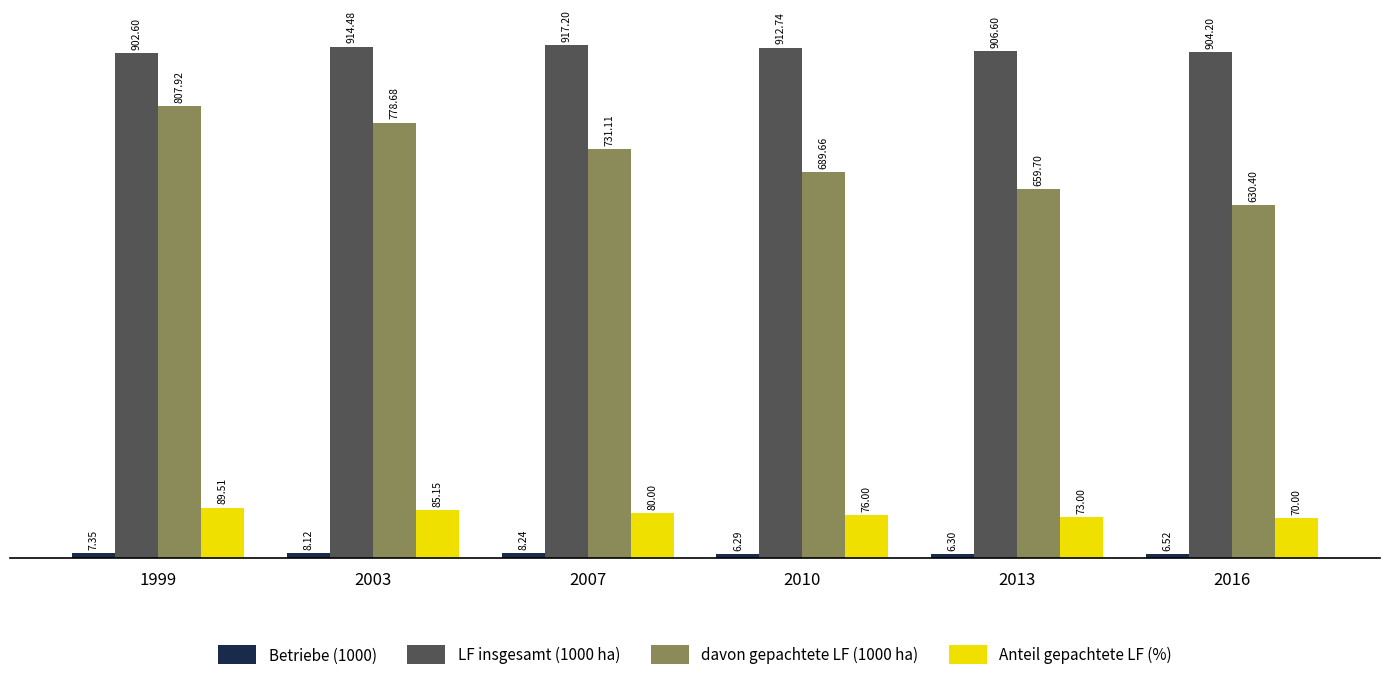

How many distinct data groups are displayed?

4